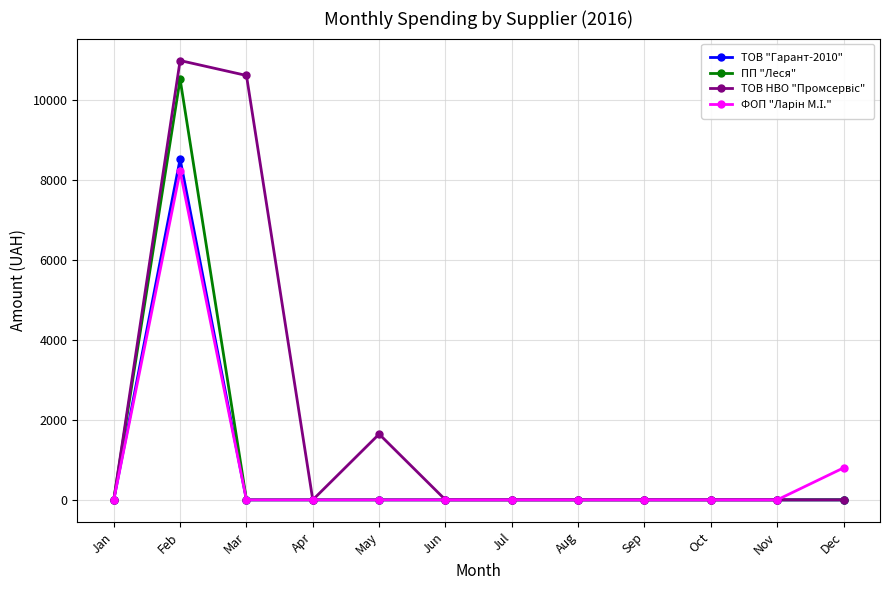

True or false: ТОВ "Гарант-2010" has a value of 4966.5 at Jun.

False